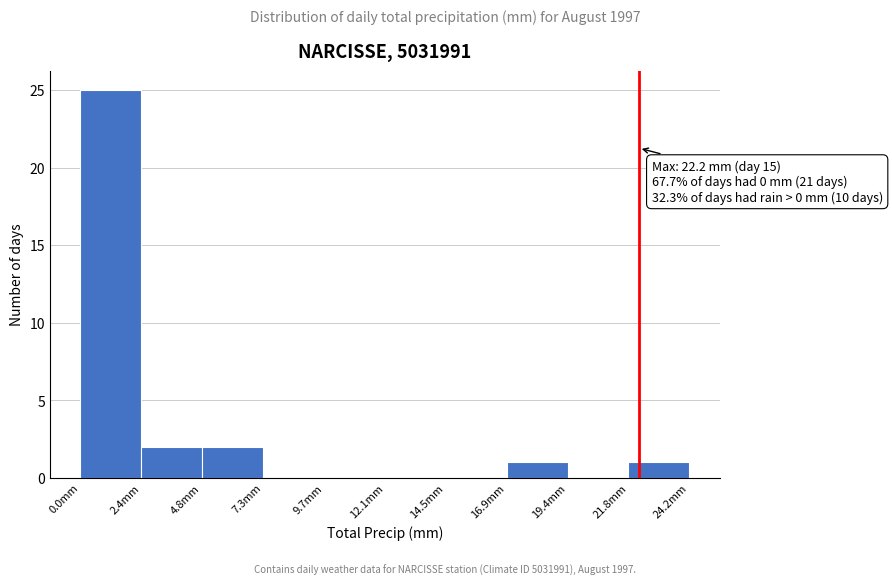

Over which range of the x-axis is the bar tallest?

0.0 to 2.5